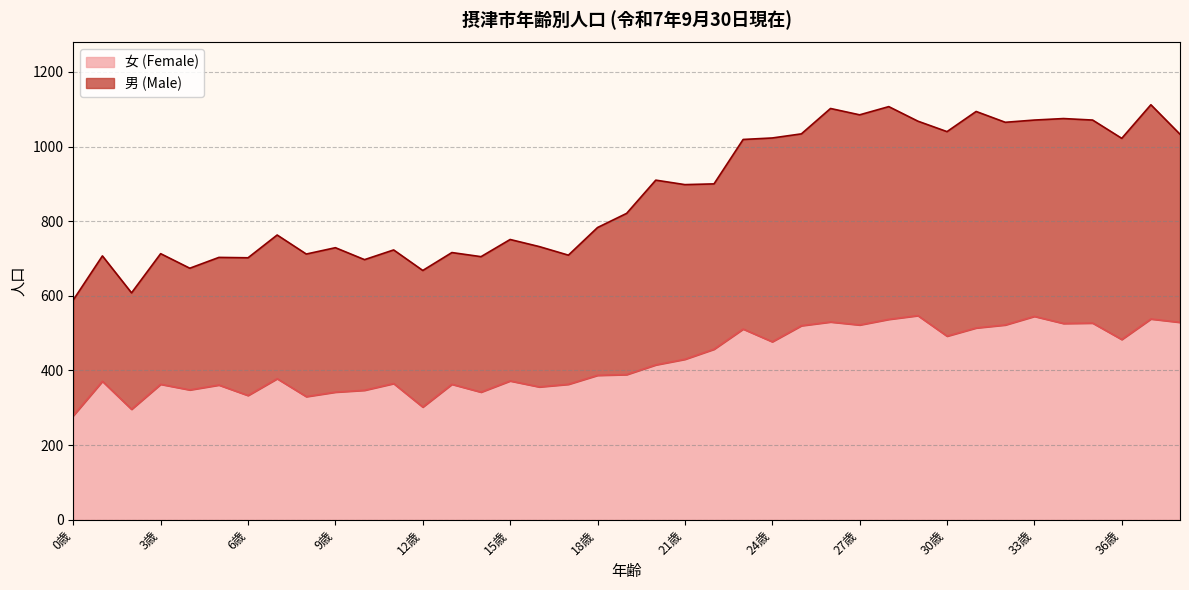

What are all the series names shown in the legend?

女 (Female), 男 (Male)